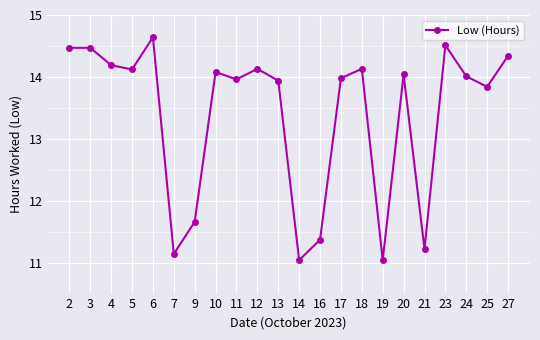

True or false: the data has more than 0 interior local peaks.

True